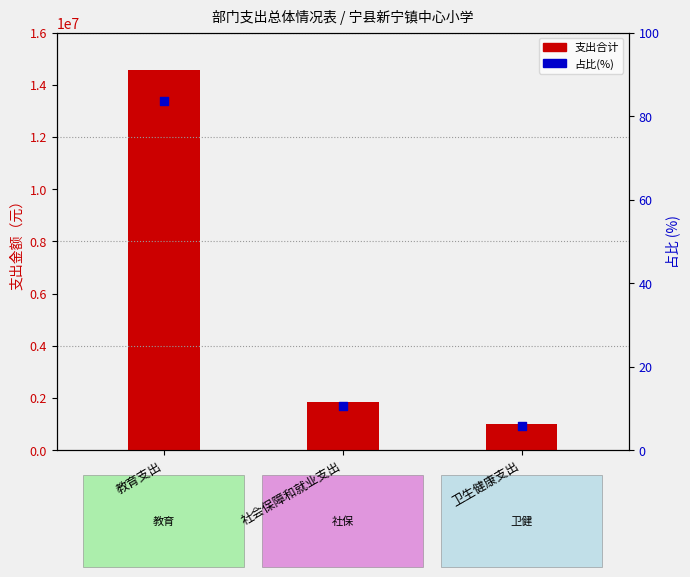

At how many categories does at least one series exceed 11832436?

1